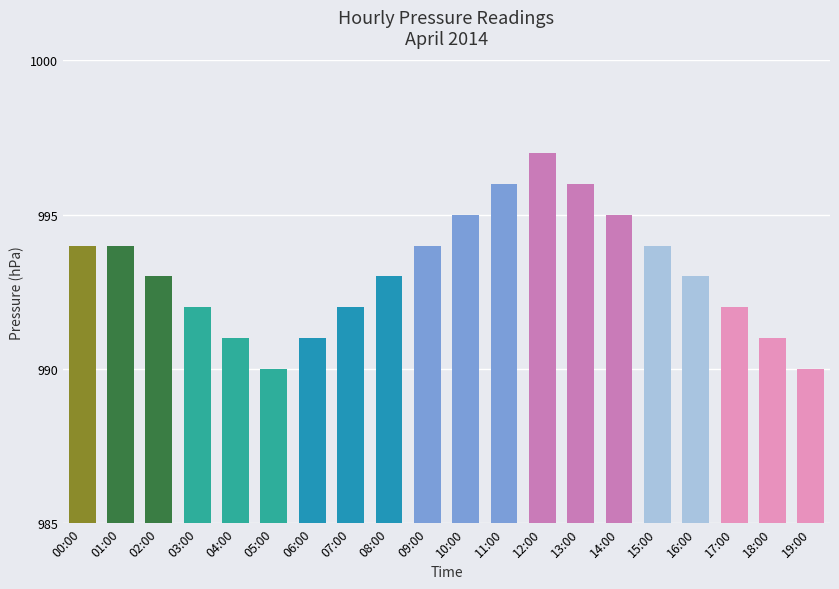

True or false: the data shows 992 at 03:00.

True